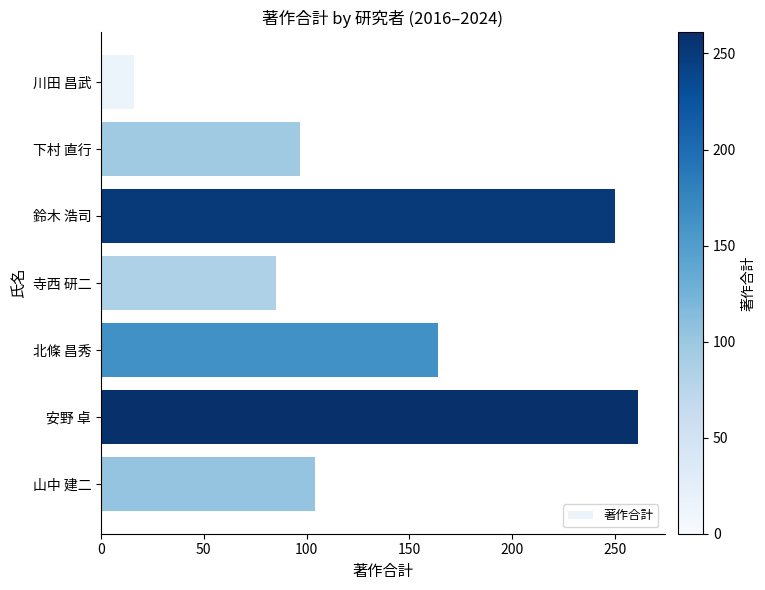

Reading bottom to top, list all the values displayed in this chart.

104	261	164	85	250	97	16